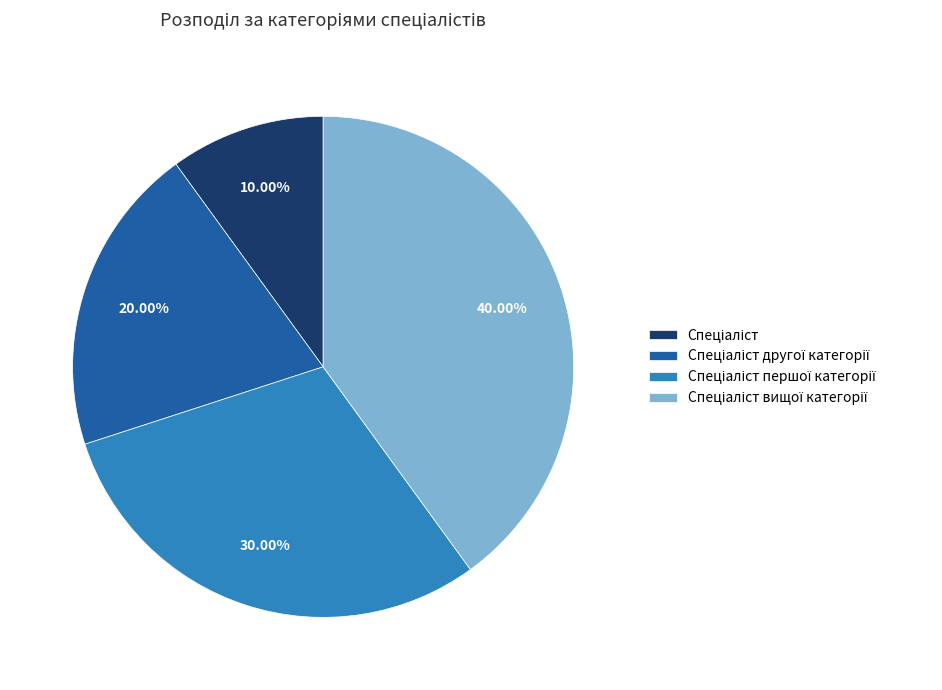

Is there a majority slice in this chart?

No